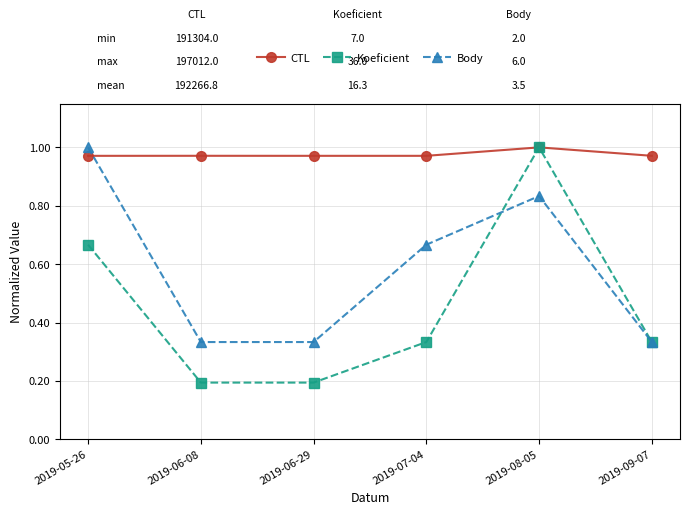

What are all the series names shown in the legend?

CTL, Koeficient, Body